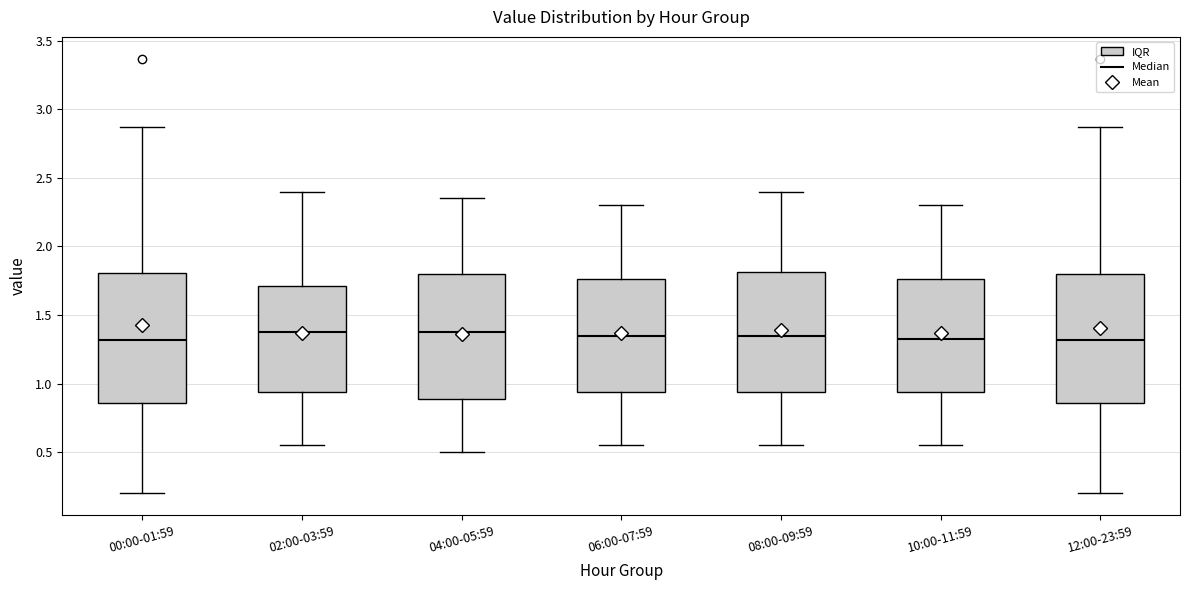

Reading left to right, read every box against the y-axis: the position of its median line, the range the box covers, and the ends of its whiskers. The values are not printed on the chart, so give them approximately, as read against the axis.

00:00-01:59: median 1.30, box 0.85 to 1.80, whiskers 0.20 to 2.85
02:00-03:59: median 1.40, box 0.95 to 1.70, whiskers 0.55 to 2.40
04:00-05:59: median 1.40, box 0.90 to 1.80, whiskers 0.50 to 2.35
06:00-07:59: median 1.35, box 0.95 to 1.75, whiskers 0.55 to 2.30
08:00-09:59: median 1.35, box 0.95 to 1.80, whiskers 0.55 to 2.40
10:00-11:59: median 1.35, box 0.95 to 1.75, whiskers 0.55 to 2.30
12:00-23:59: median 1.30, box 0.85 to 1.80, whiskers 0.20 to 2.85